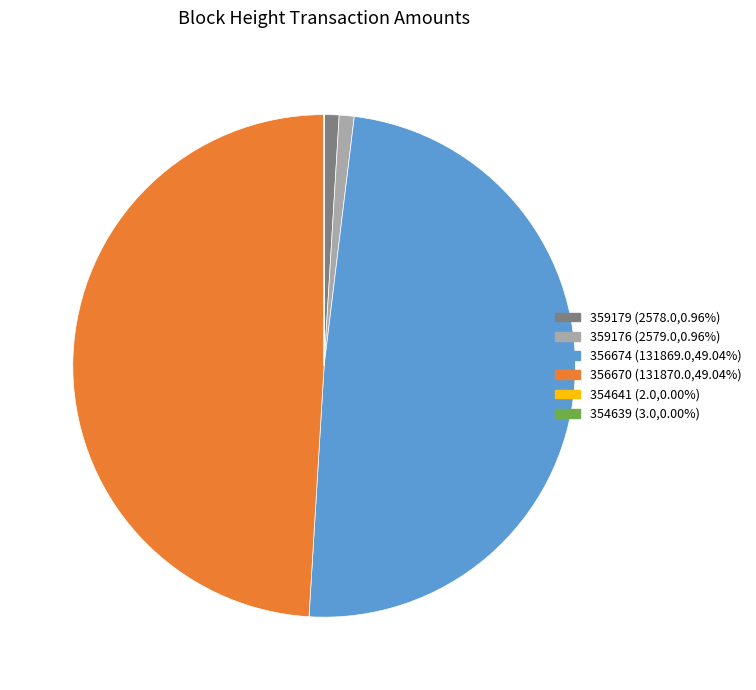

Is there any slice that represents more than half of the pie?

No